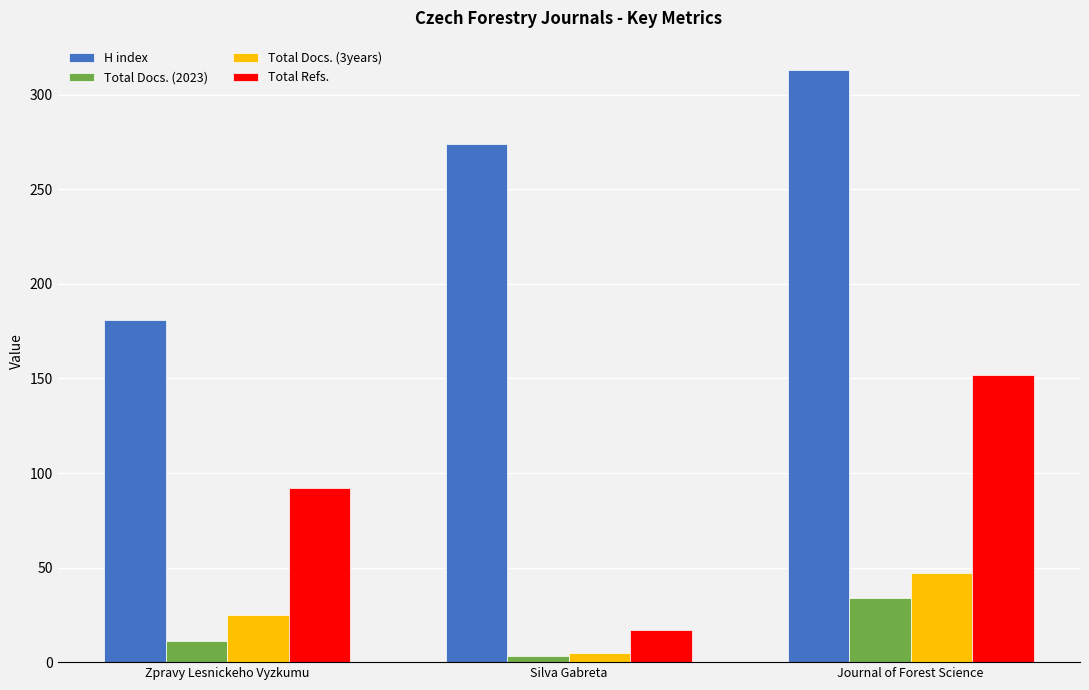

How many bars are there in total?

12